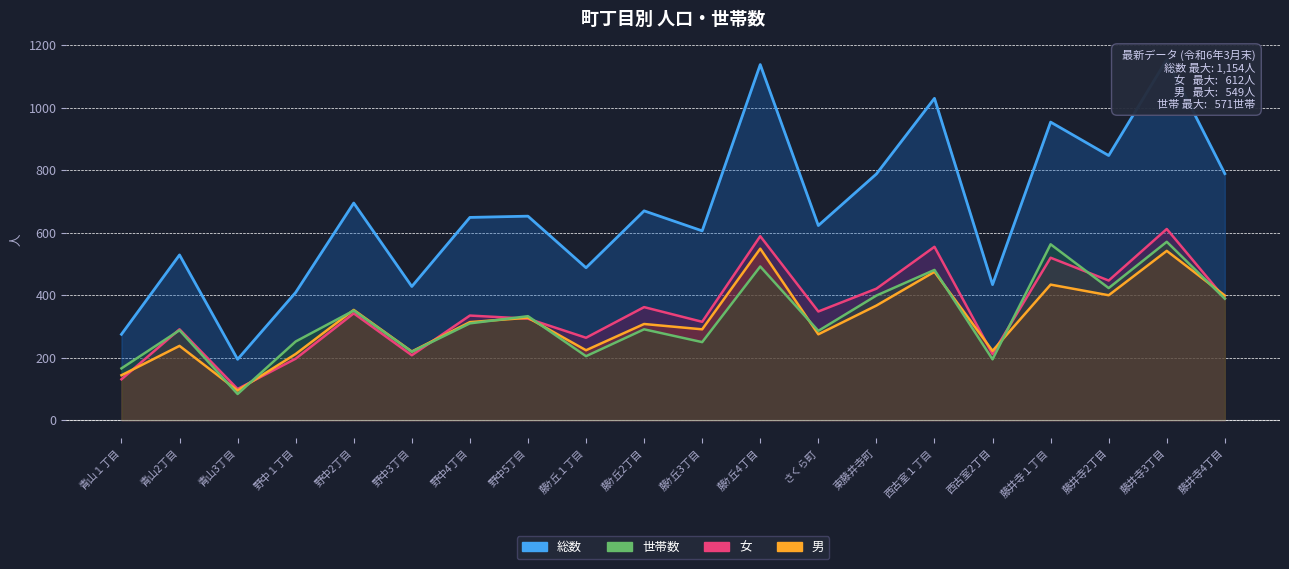

True or false: 男 and 総数 intersect in this chart.

False